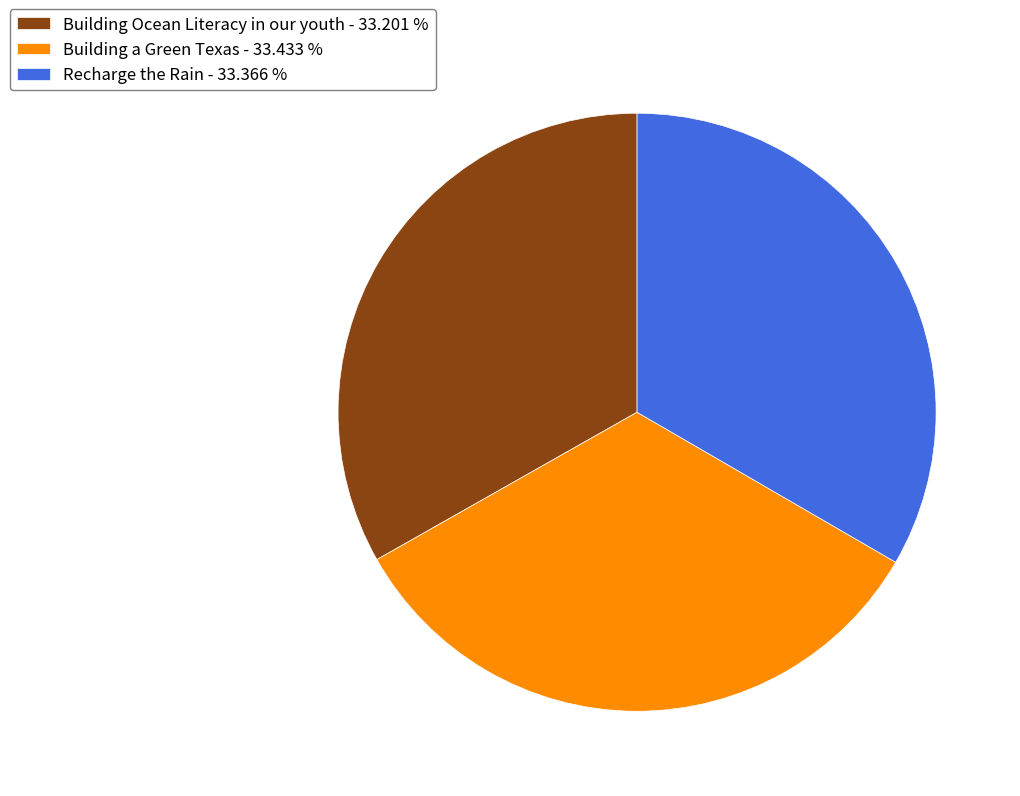

How many slices are in this pie chart?

3